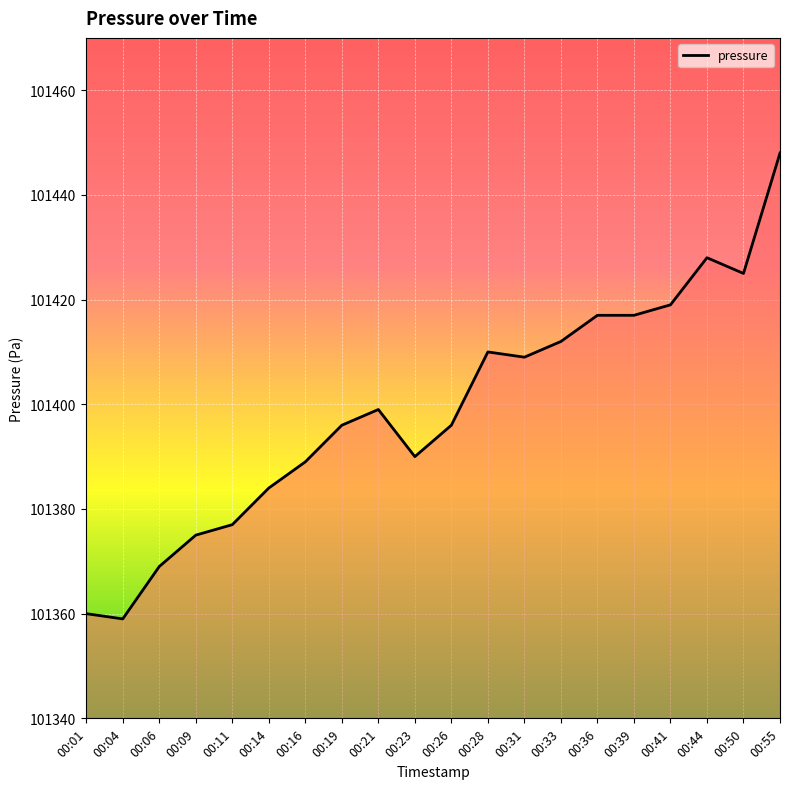

What is the difference between the values at 00:31 and 00:41?

10